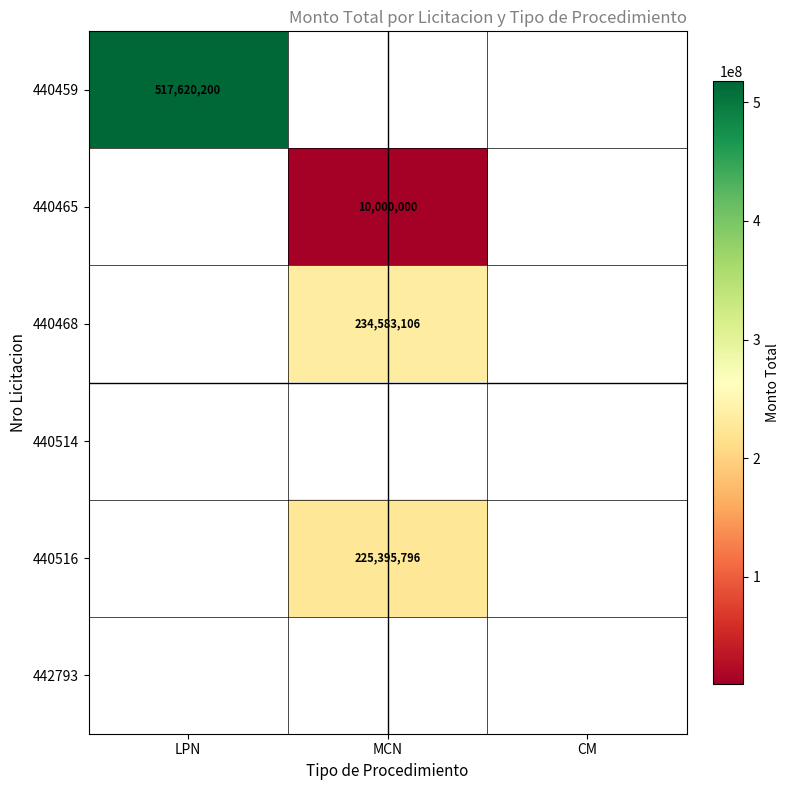

True or false: 440459 has a value of 877439038 at LPN.

False